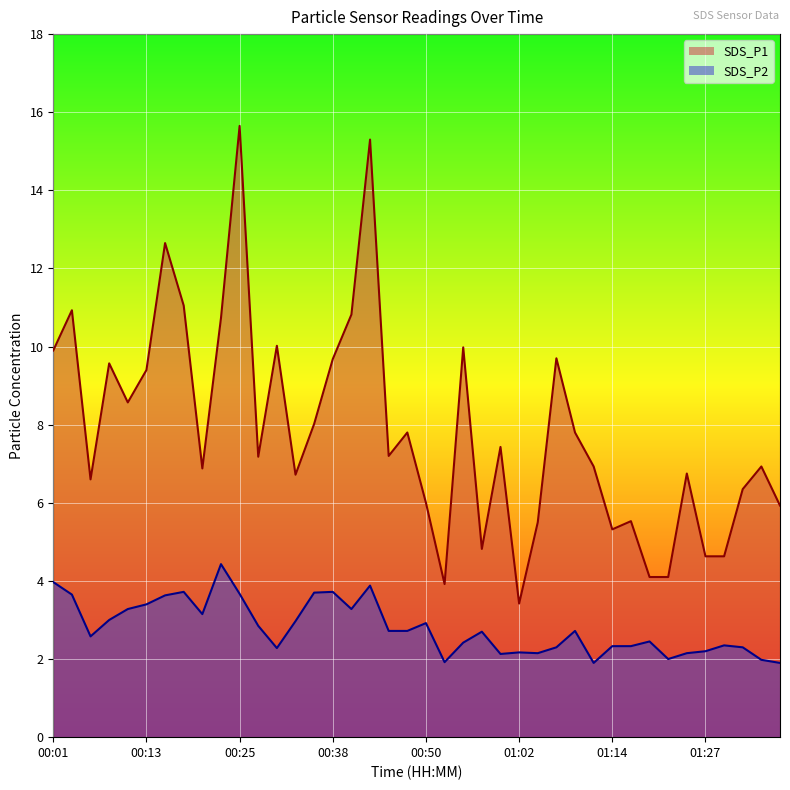

What is the difference between the highest and lowest values at 00:47?

5.1